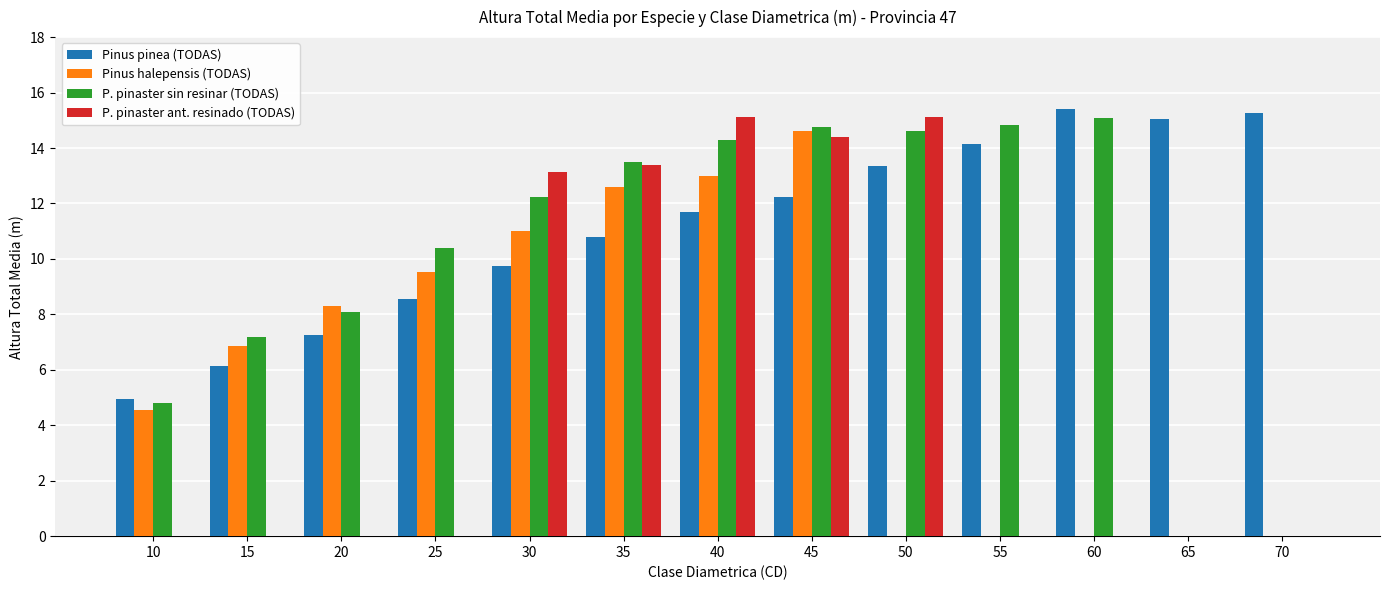

What is the sum of all P. pinaster sin resinar (TODAS) values?

129.8